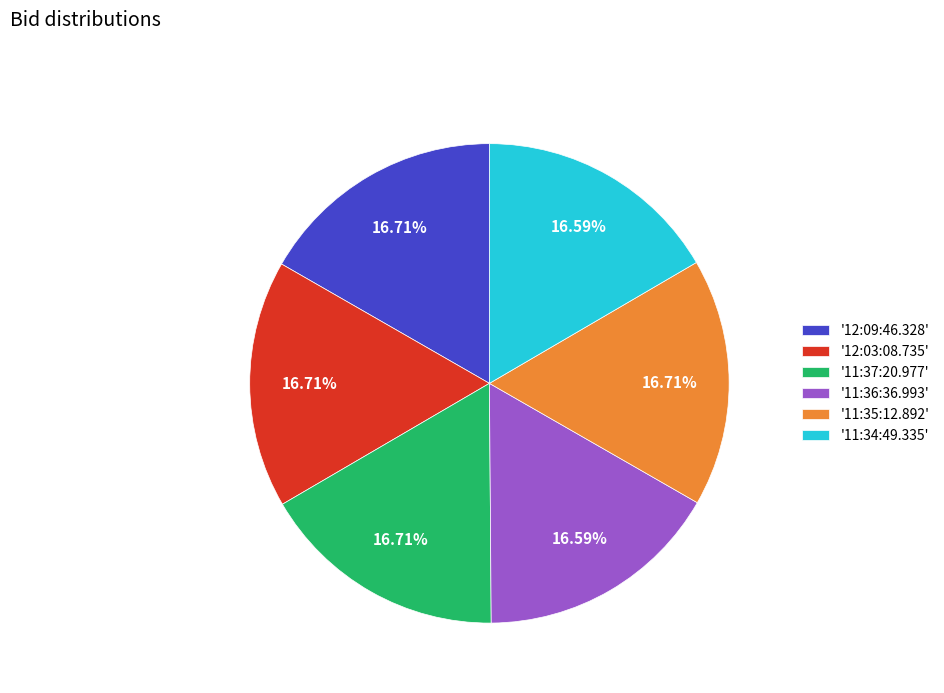

Do '11:37:20.977' and '11:34:49.335' together represent more than half of the pie?

No